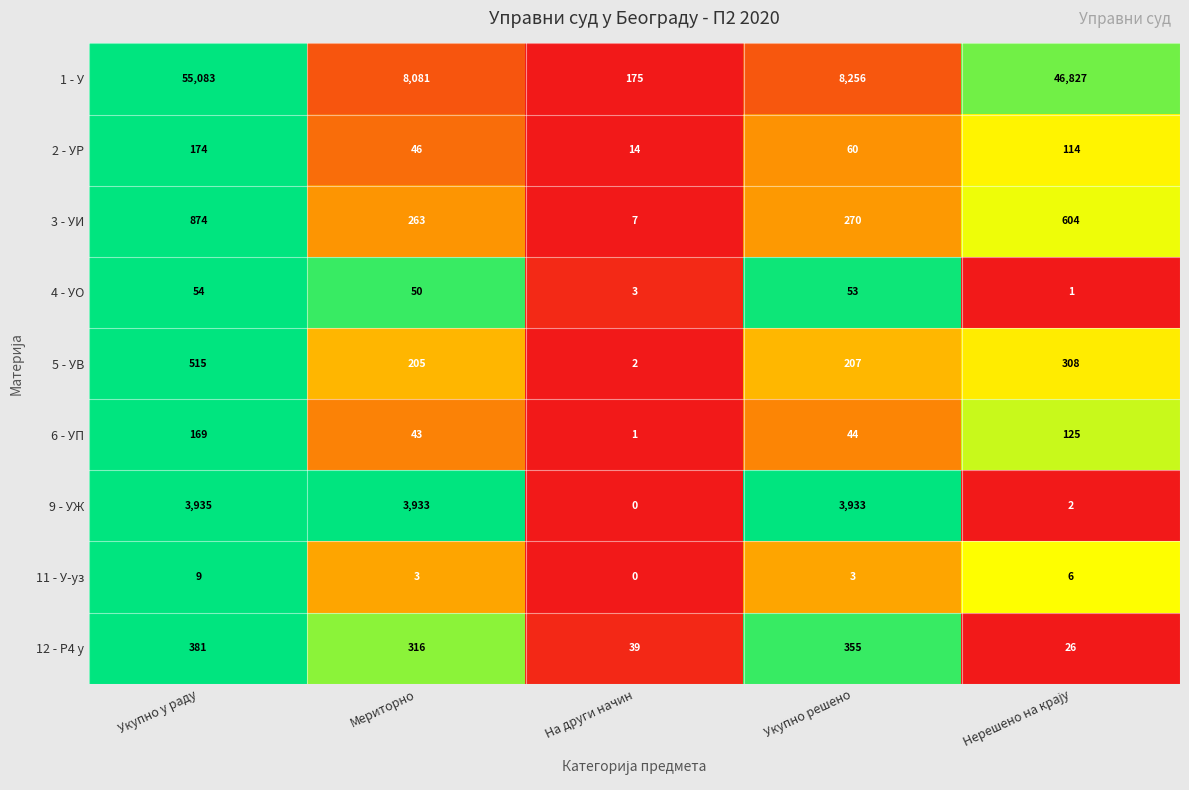

At which label does 4 - УО first exceed 50?

Укупно у раду